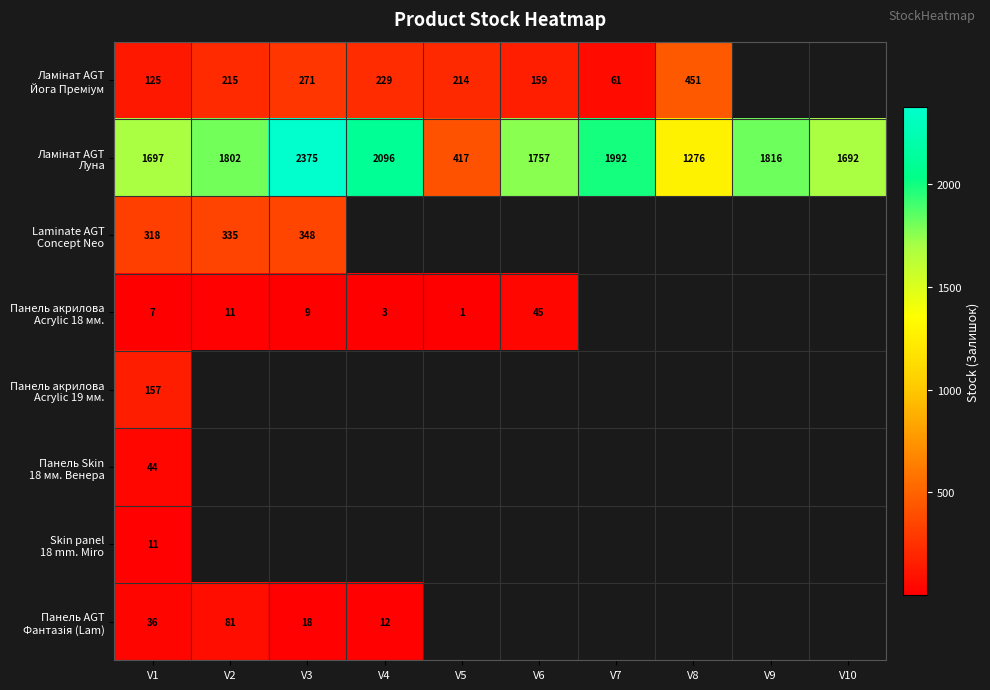

What is the total value across all series at V1?

2395